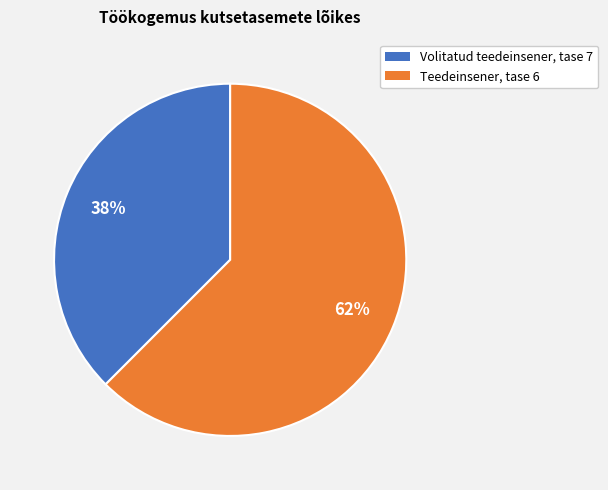

Count the number of slices in the pie.

2